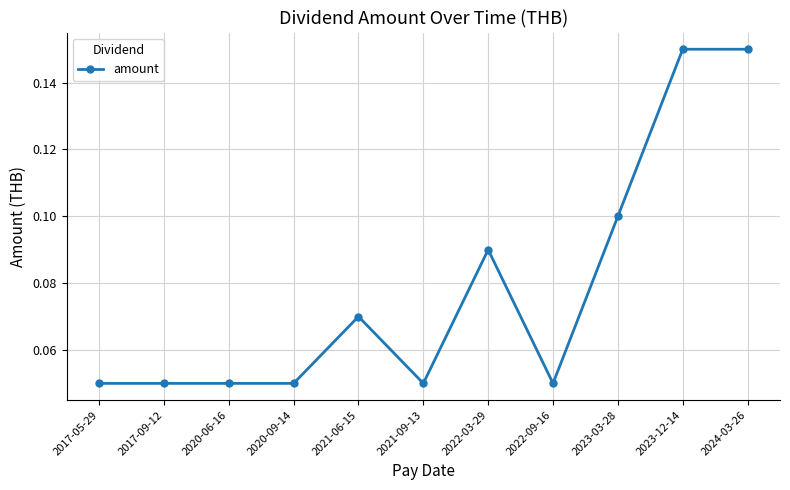

Count the number of data series in this chart.

1